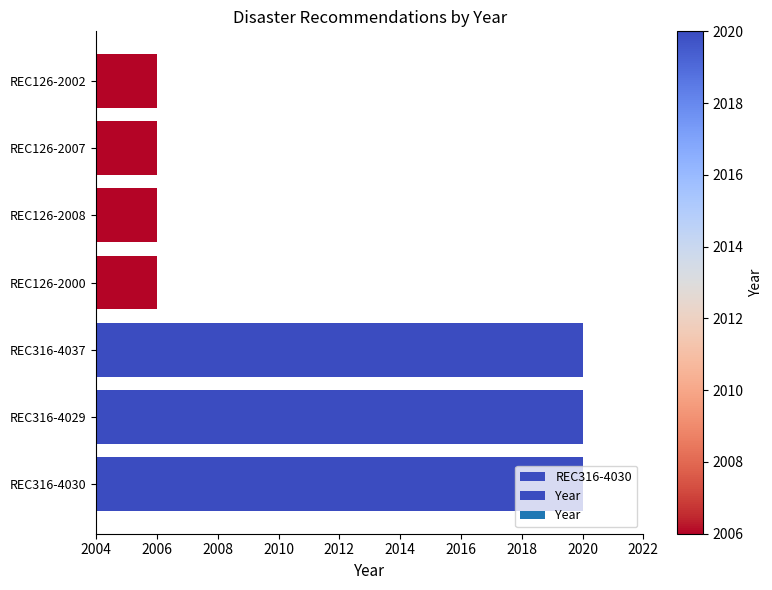

What is the change in value from REC316-4029 to REC126-2007?

-14